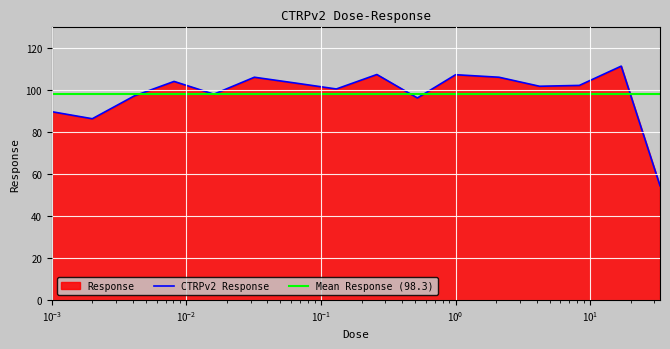

Is it true that the value at 33.0 is 73.9?

False